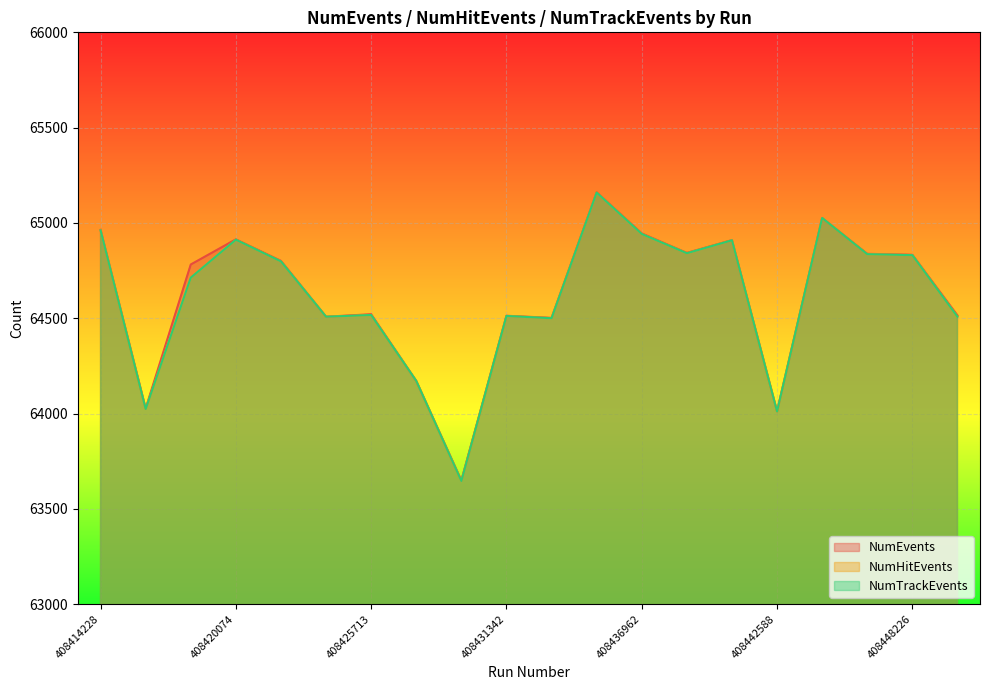

What is the average value of the NumEvents series?

64622